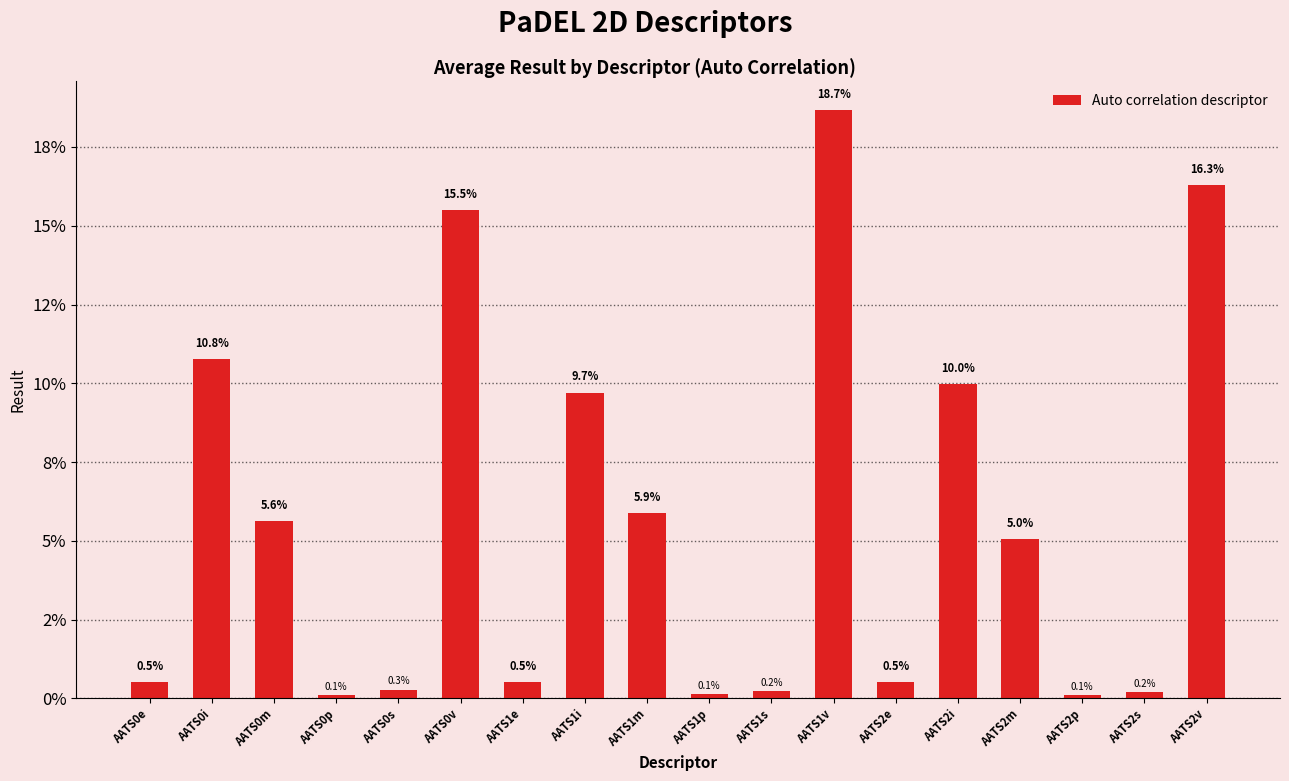

What is the ratio of the value at AATS1i to the value at AATS2i?

1.0